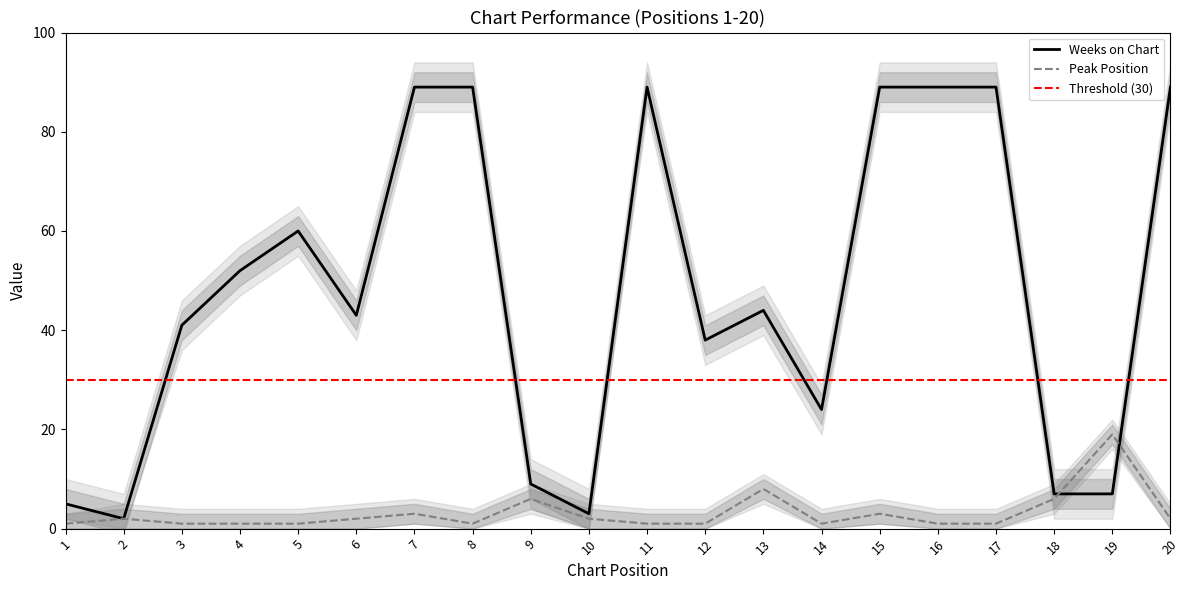

Is it true that Weeks on Chart lower equals 4 at 9?

True